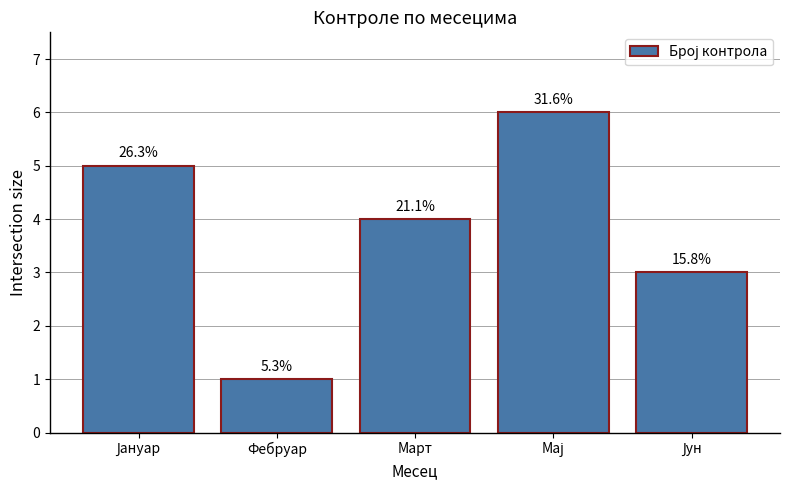

How many bars are there in total?

5